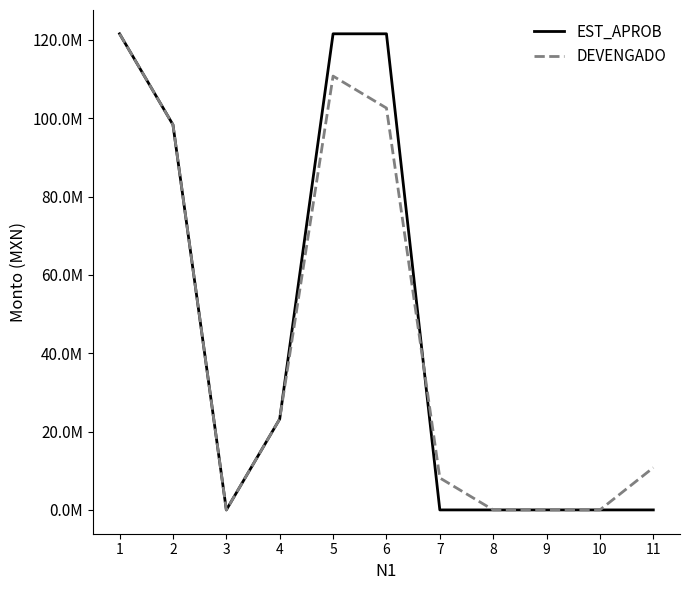

Does the chart display data point markers on the line(s)?

No